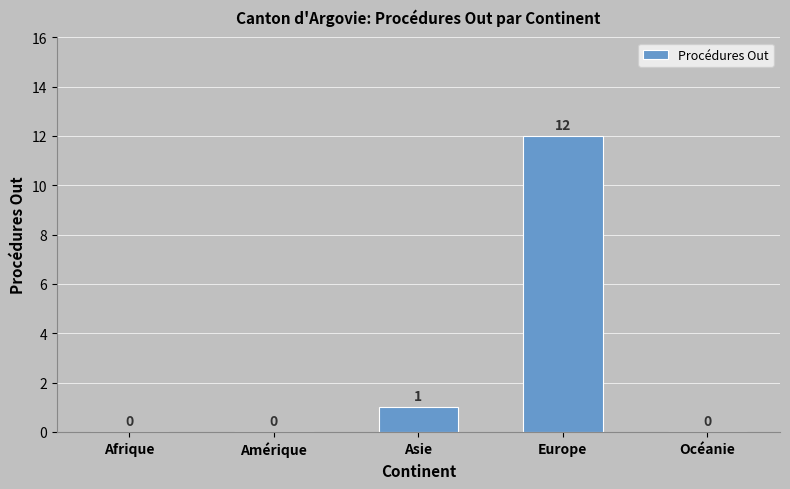

Which label corresponds to the largest value in the chart?

Europe